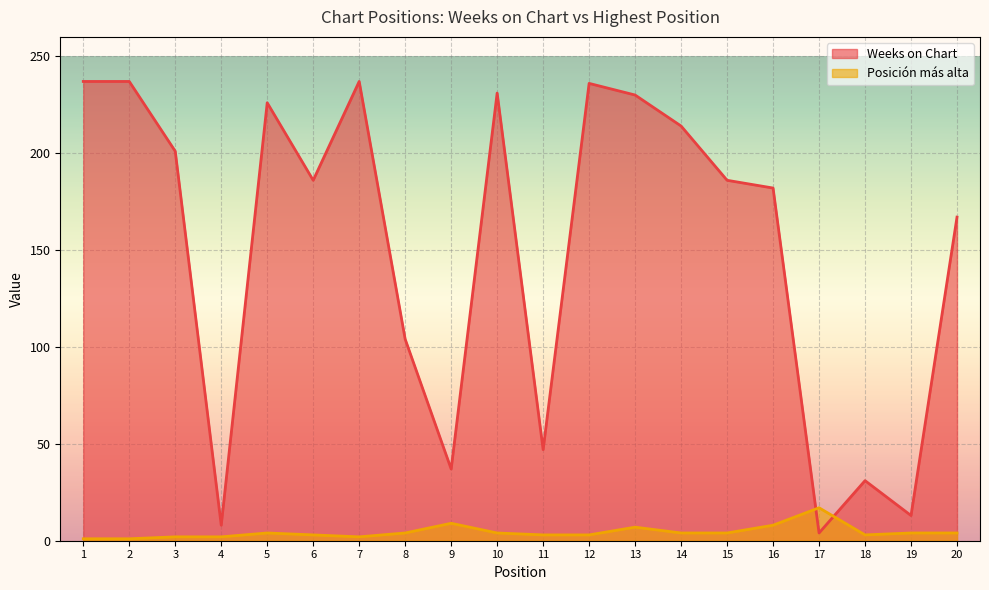

Reading left to right, extract all data points from this chart.

Weeks on Chart: 237	237	201	8	226	186	237	104	37	231	47	236	230	214	186	182	4	31	13	167
Posición más alta: 1	1	2	2	4	3	2	4	9	4	3	3	7	4	4	8	17	3	4	4